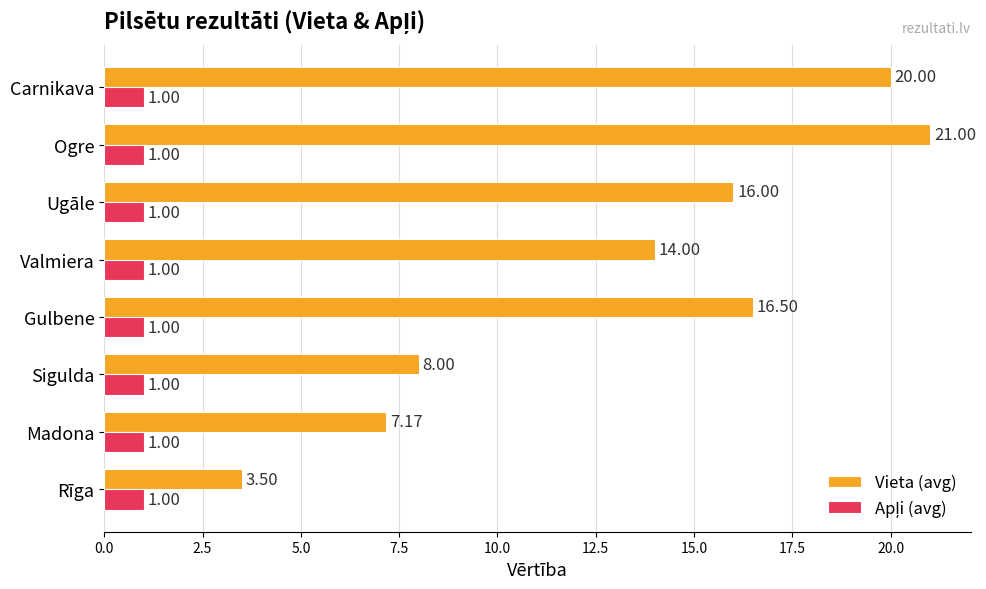

At how many categories does at least one series exceed 3?

8